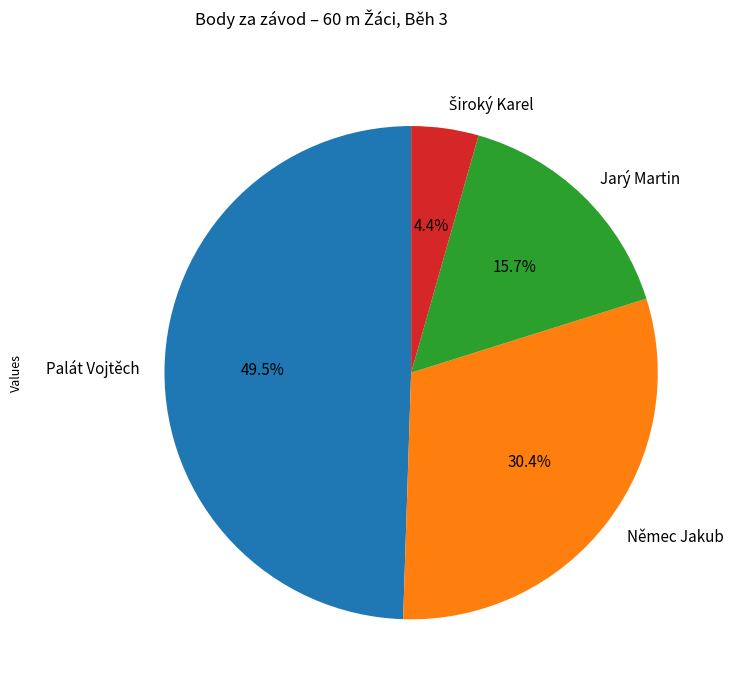

Is there any slice that represents more than half of the pie?

No